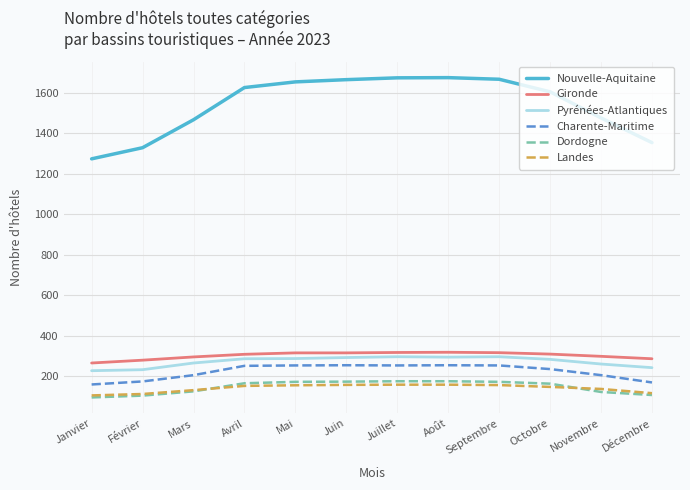

What are all the series names shown in the legend?

Nouvelle-Aquitaine, Gironde, Pyrénées-Atlantiques, Charente-Maritime, Dordogne, Landes